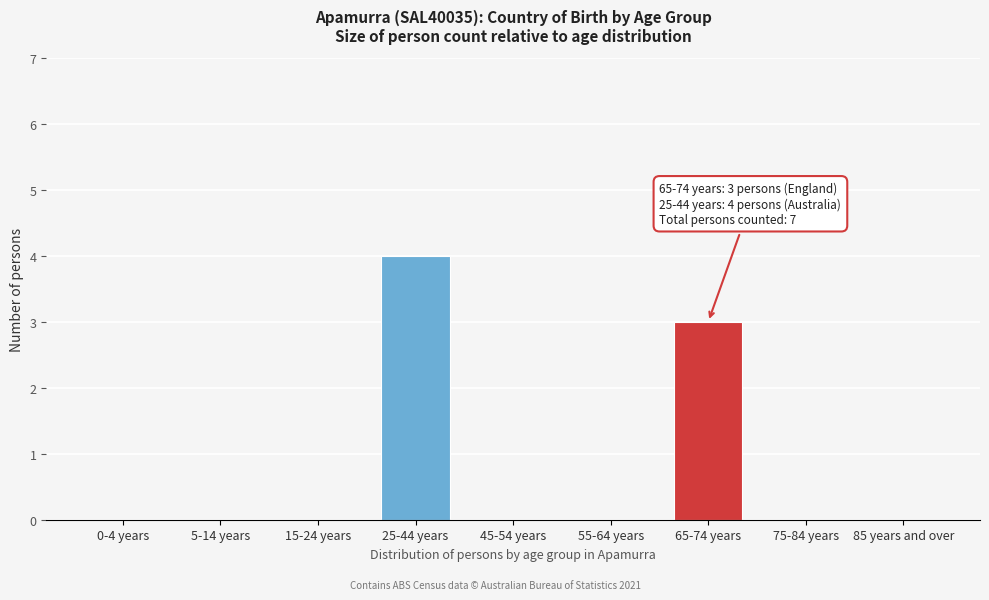

Reading right to left, transcribe all the data shown in this chart.

85 years and over=0	75-84 years=0	65-74 years=3	55-64 years=0	45-54 years=0	25-44 years=4	15-24 years=0	5-14 years=0	0-4 years=0